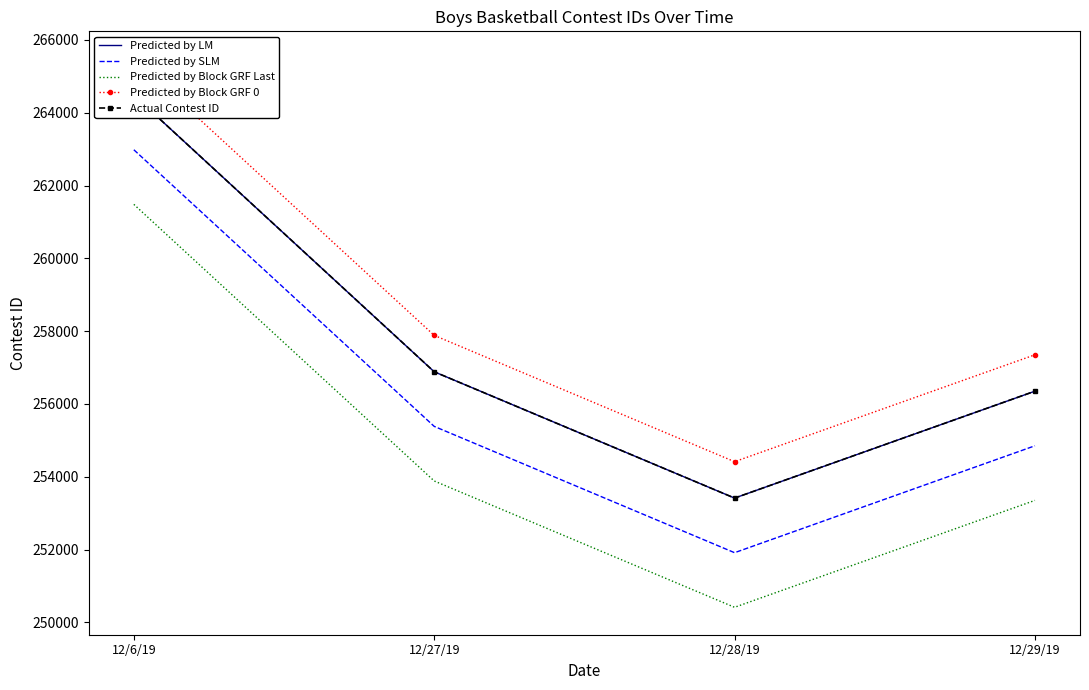

What position from the left is 12/27/19?

2